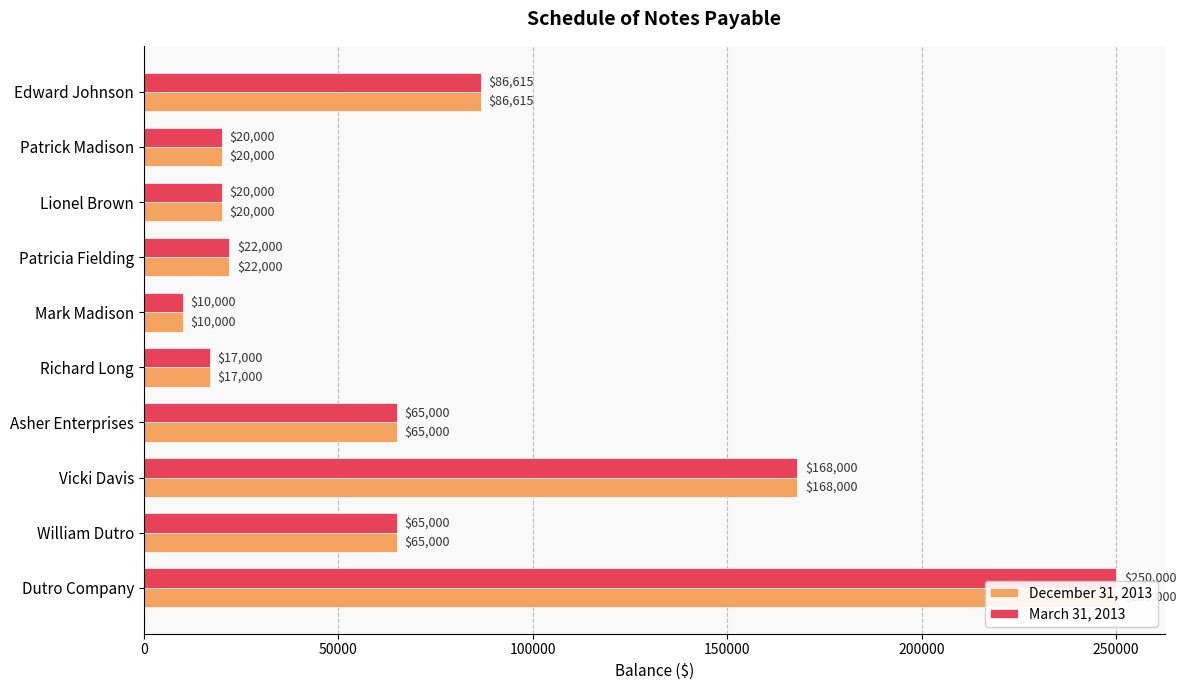

What are all the series names shown in the legend?

December 31, 2013, March 31, 2013